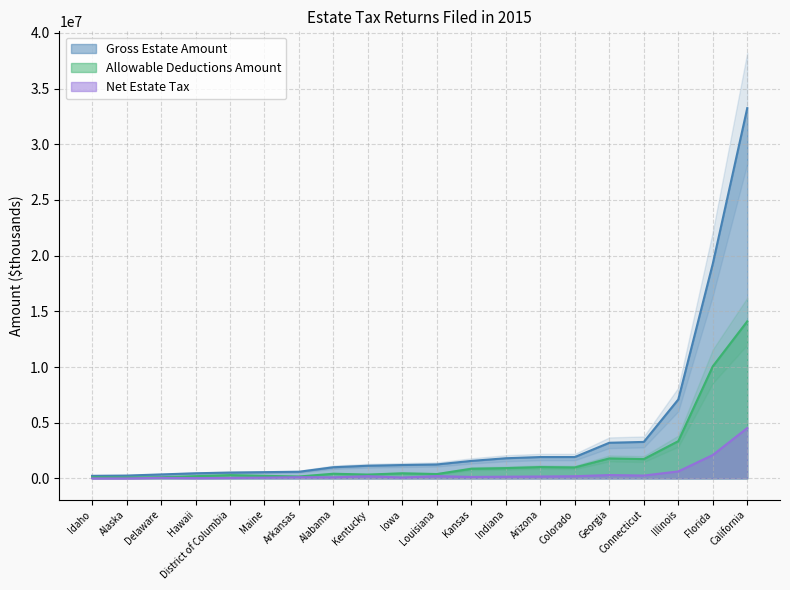

In Allowable Deductions Amount, how many points are lower than both neighbors (excluding endpoints)?

6